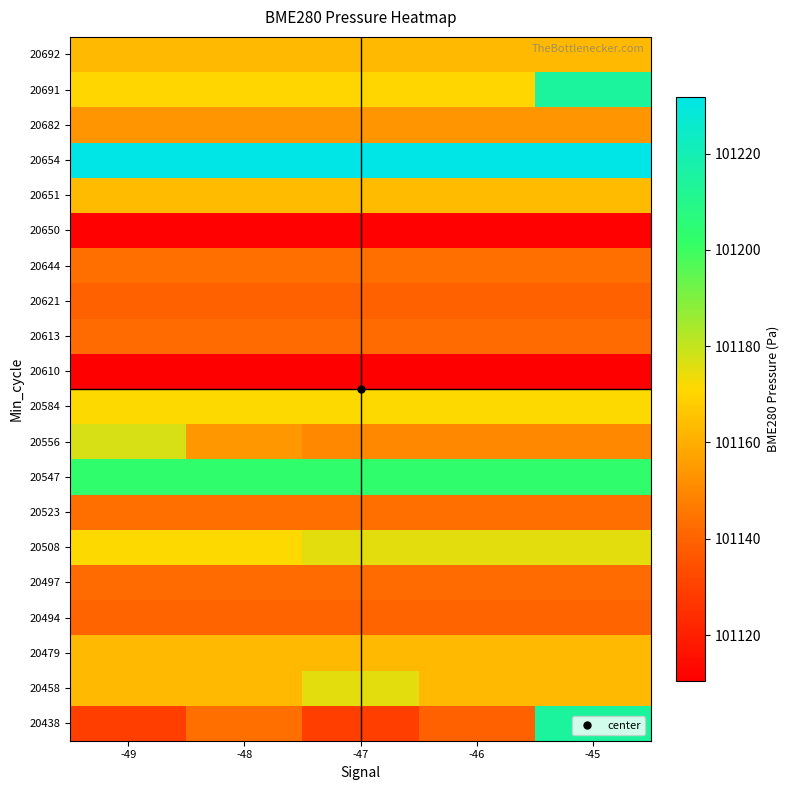

Which category has the highest value across all series?

-49